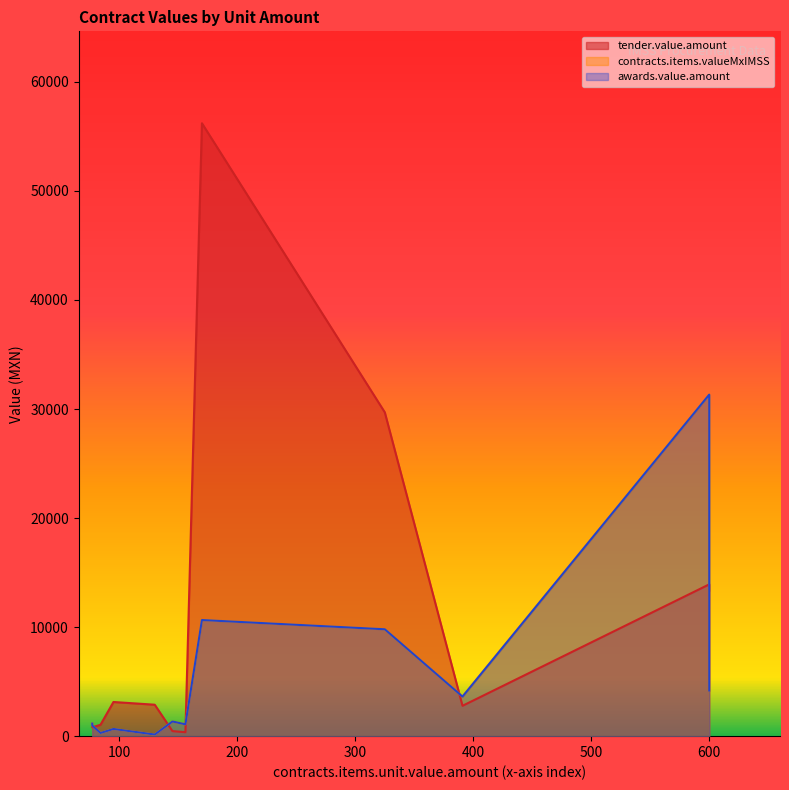

What is the difference between the maximum and minimum values in the tender.value.amount series?

55840.1